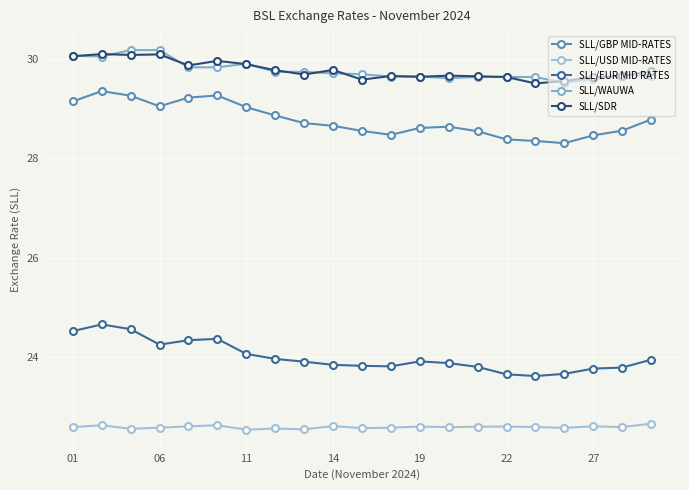

What is the value of the SLL/USD MID-RATES point at the 17th from the left?

22.6